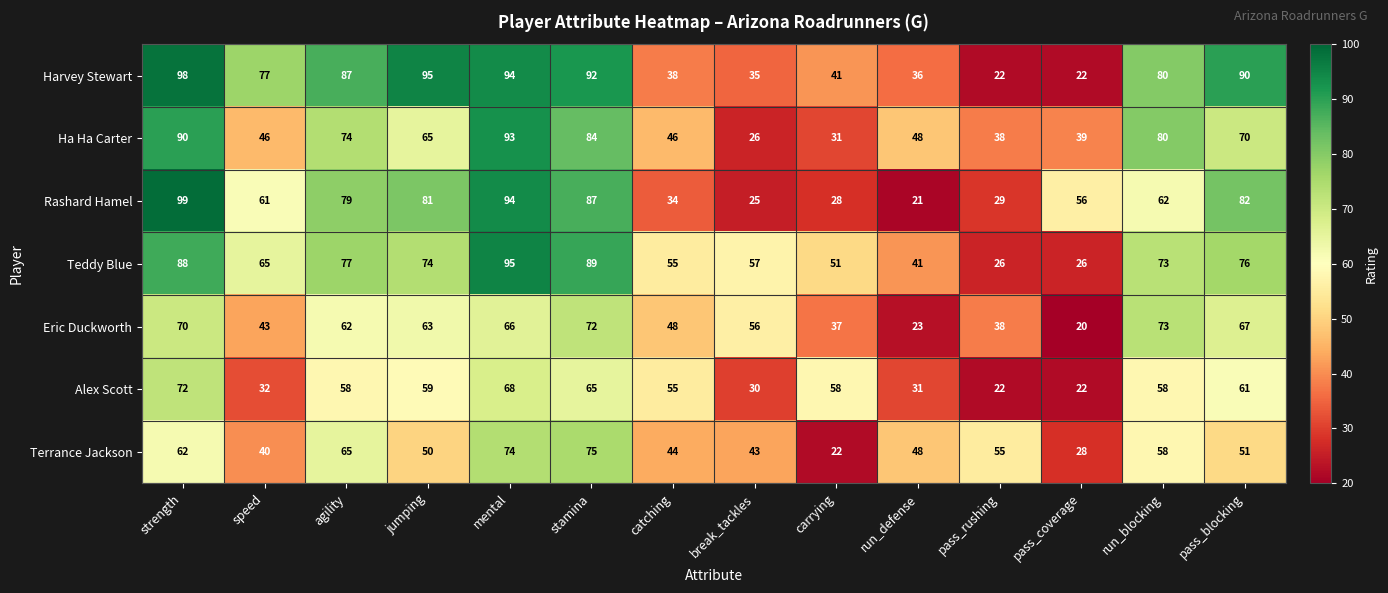

Which category has the lowest value across all series?

pass_coverage